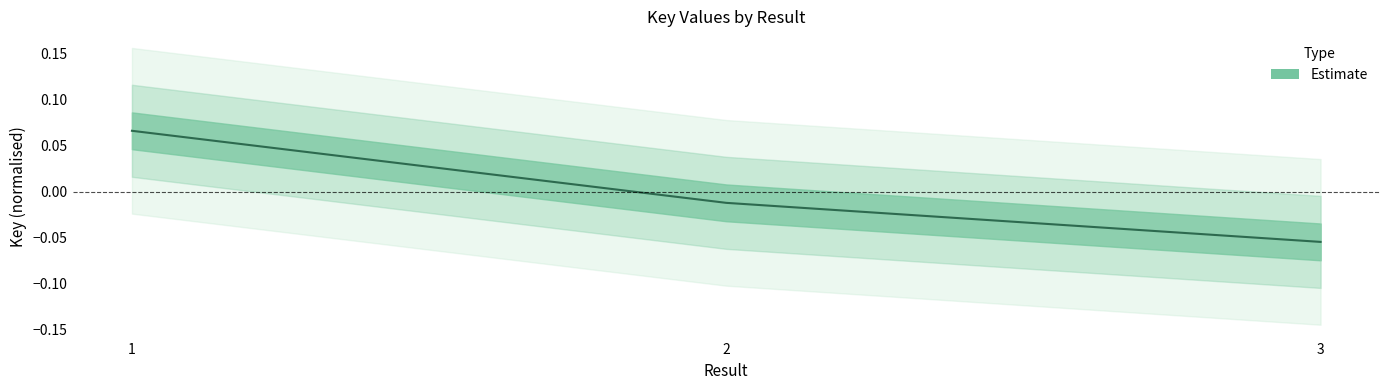

Where is the data nearest to the value 0?

2